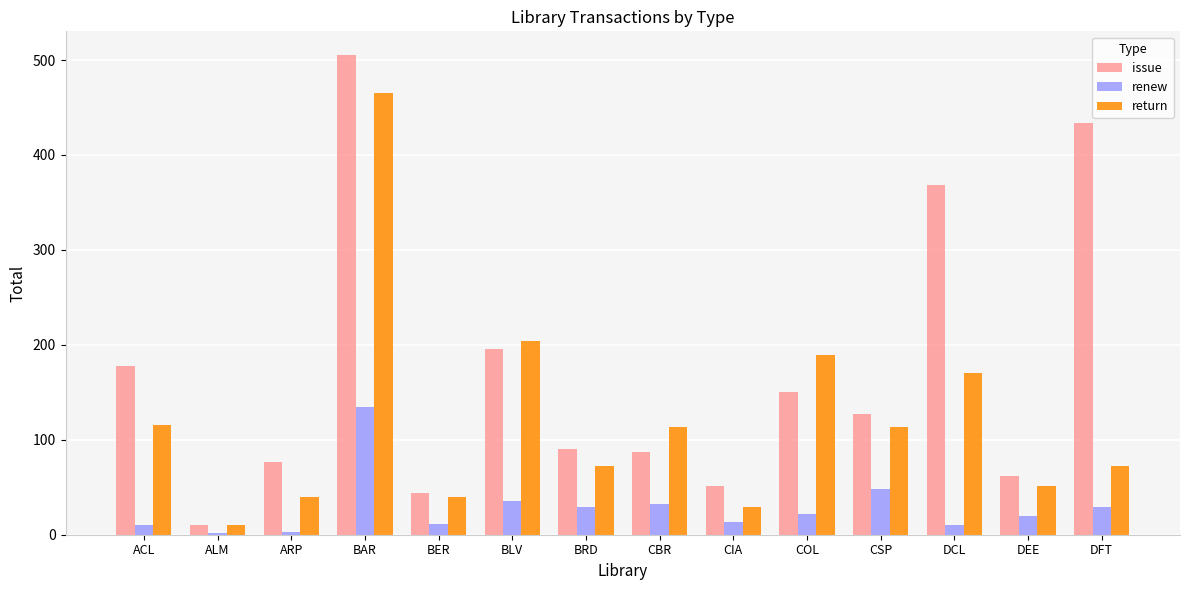

Which series has the largest total across all categories?

issue